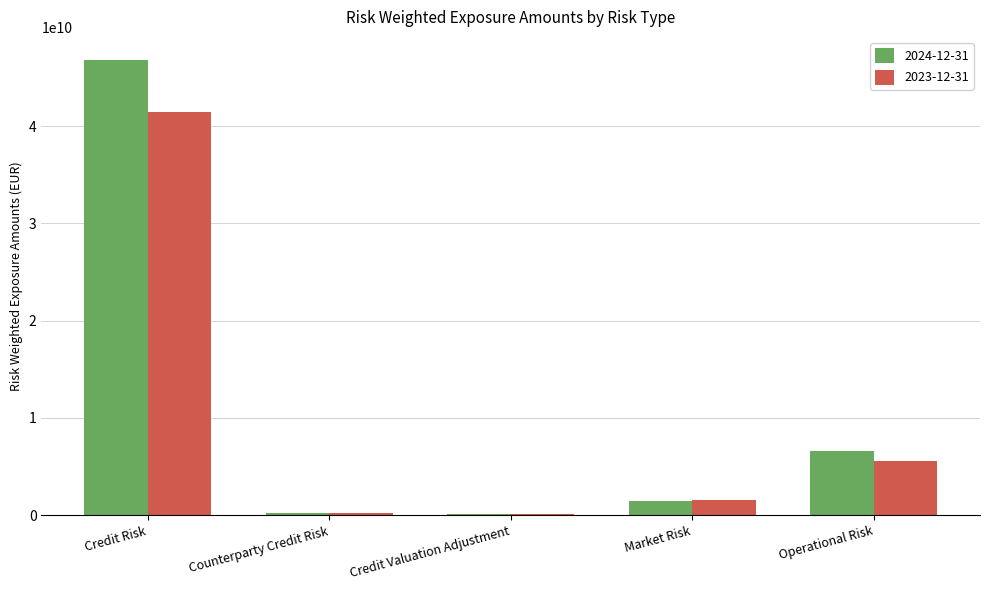

What is the sum of all 2024-12-31 values?

55208078516.9